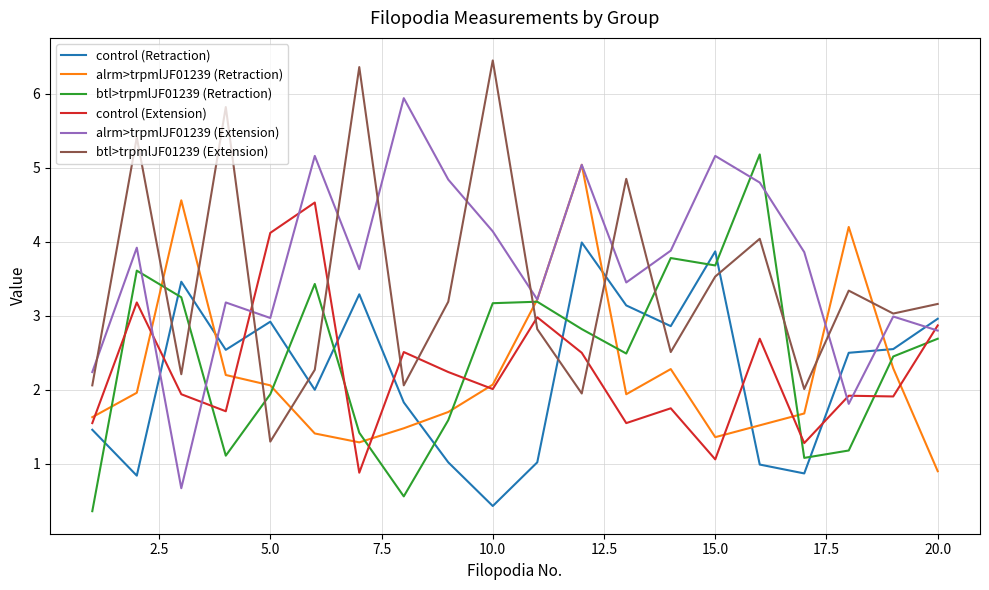

What is the greatest value displayed?

6.5